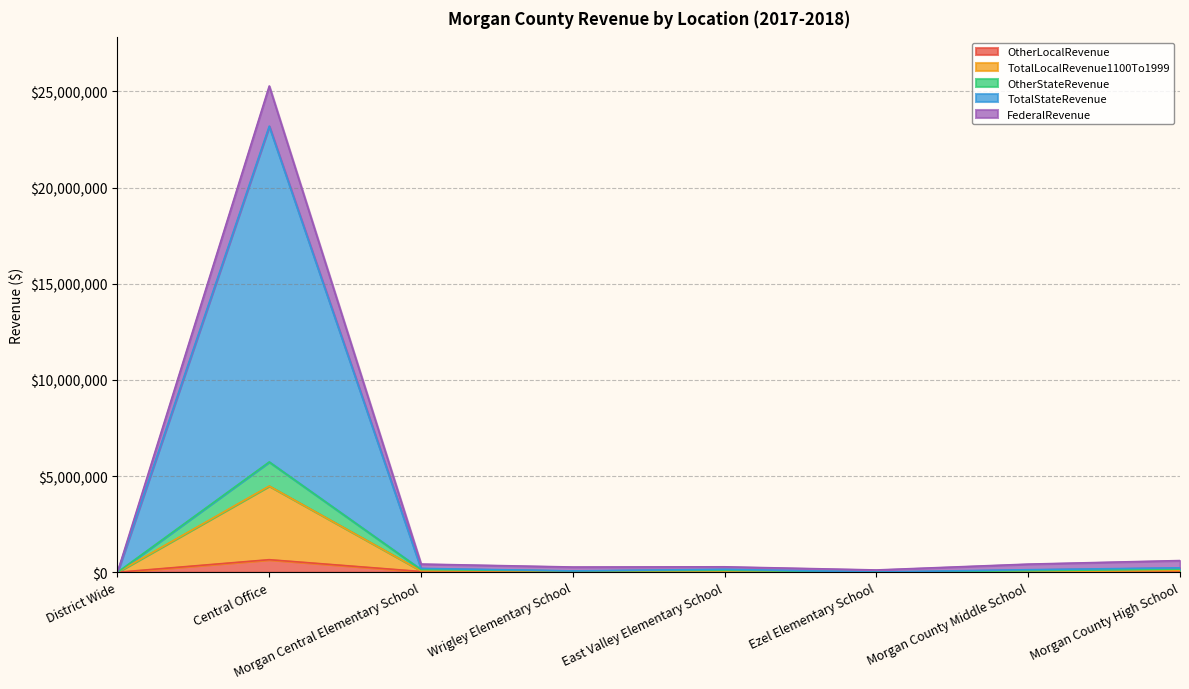

What is the approximate value of OtherLocalRevenue at Central Office?

654213.7